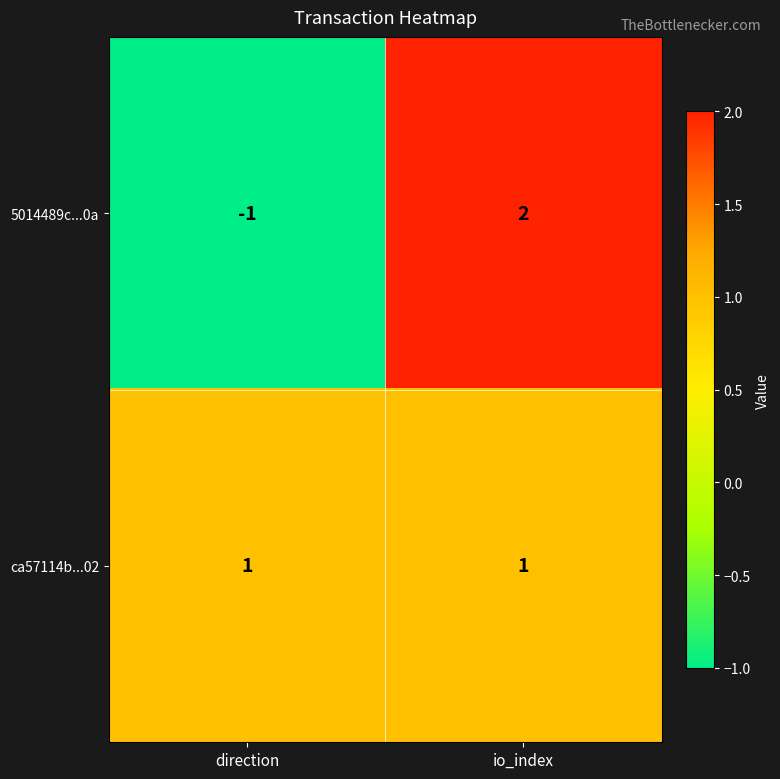

What is the minimum value shown in the chart?

-1